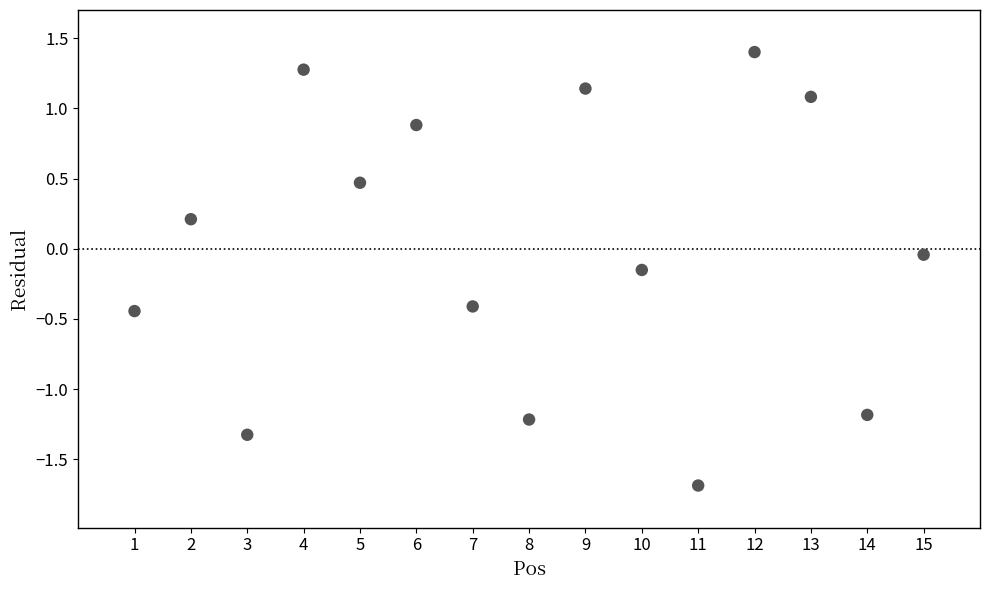

What is the range of Y values (max minus min)?

3.1